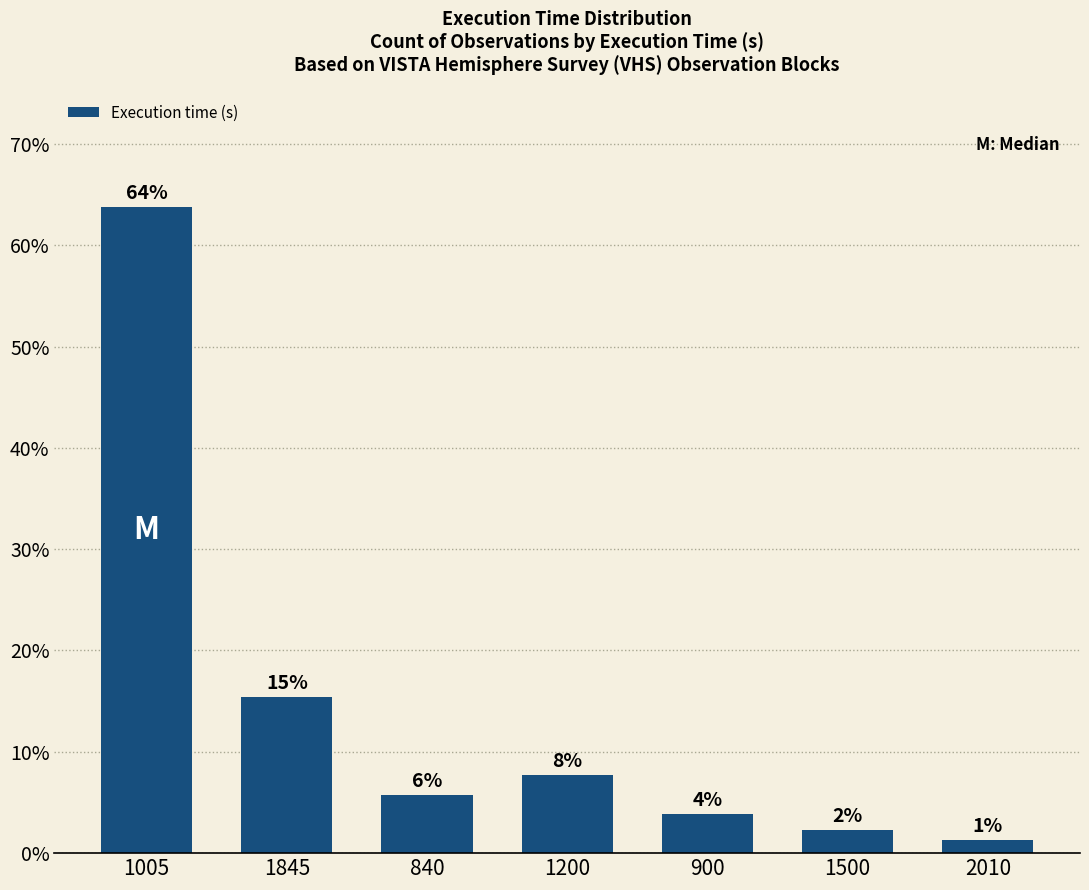

How many bars are there in total?

7